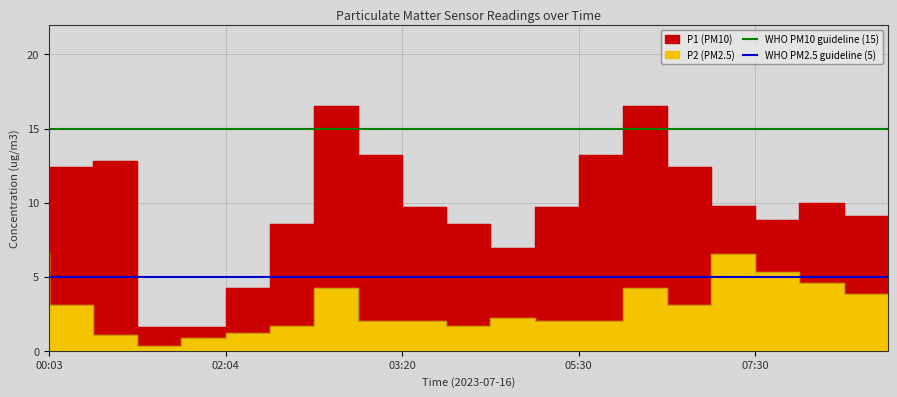

The value of WHO PM10 guideline (15) at 00:03 is 9. True or false?

False